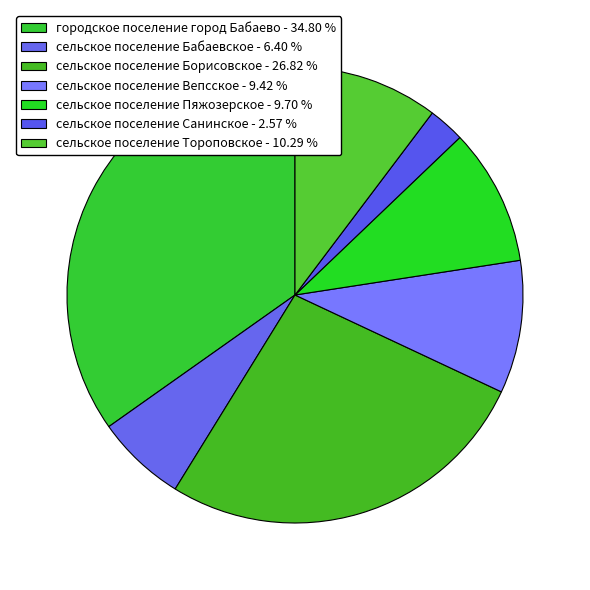

What is the ratio of the value at сельское поселение Санинское to the value at сельское поселение Бабаевское?

0.4